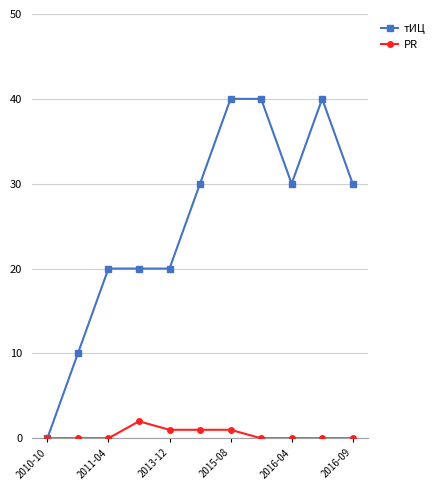

At how many categories does at least one series exceed 25?

6